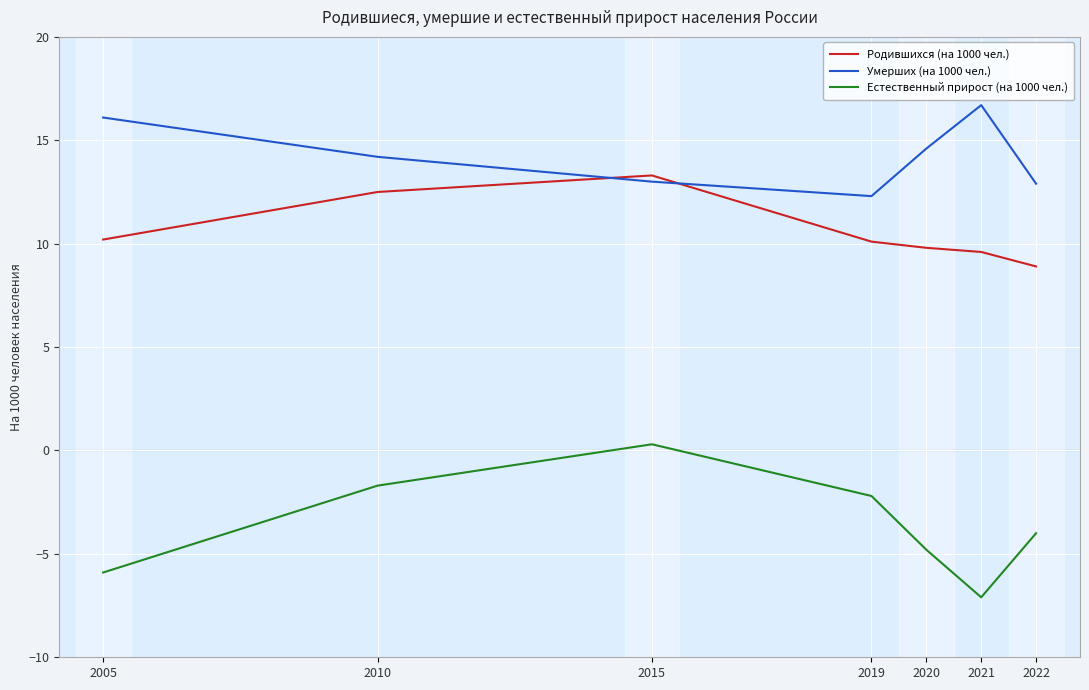

What is the difference between the maximum and minimum values in the Умерших (на 1000 чел.) series?

4.4